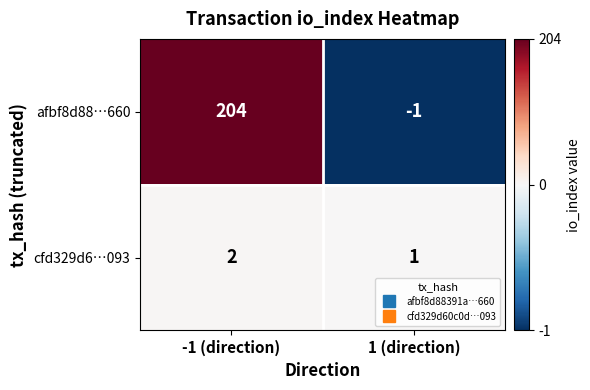

Reading left to right, list all the values displayed in this chart.

afbf8d88…660: 204	-1
cfd329d6…093: 2	1